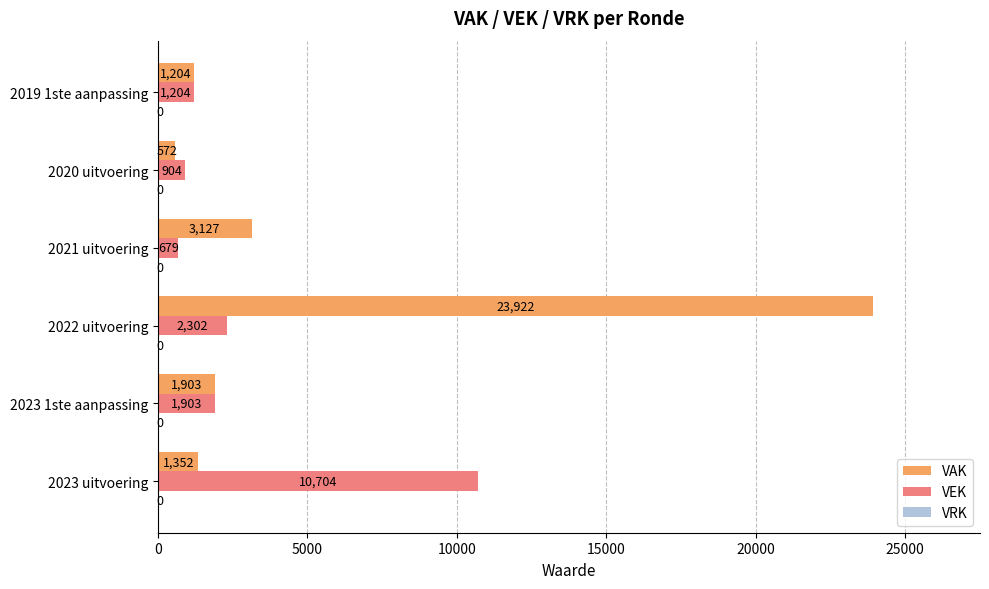

Is the value of VEK at 2023 1ste aanpassing greater than the value of VAK at 2023 uitvoering?

Yes